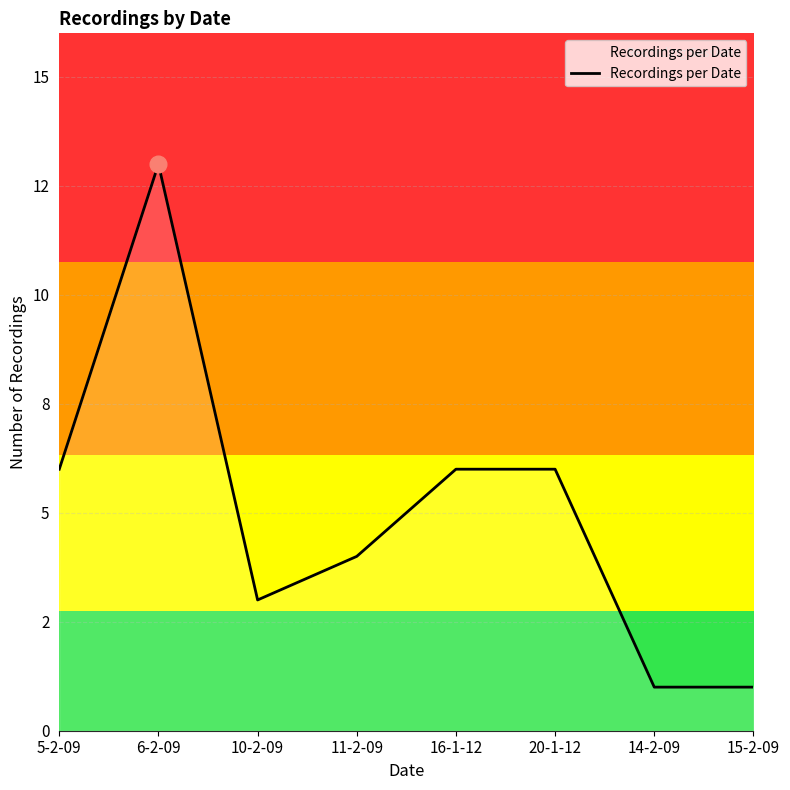

Does the chart have visible grid lines?

Yes